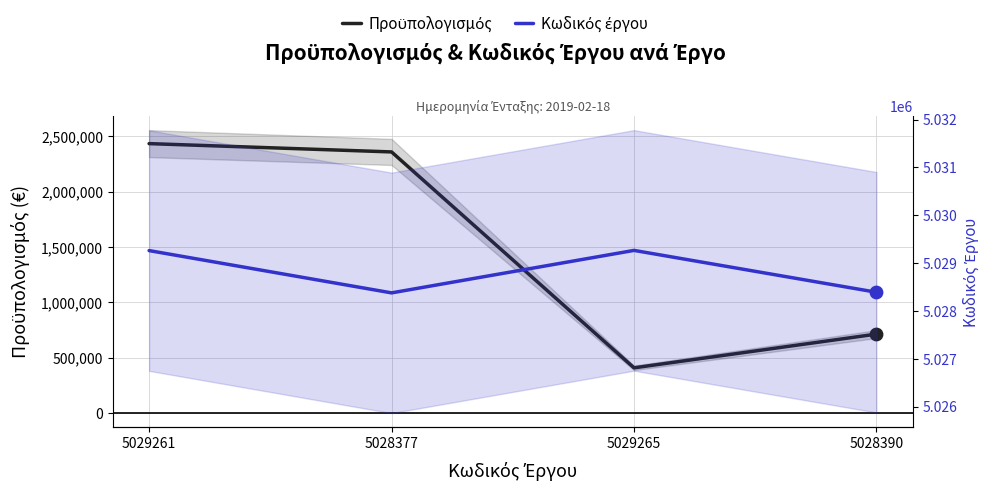

Which series has the widest spread of Y values?

Προϋπολογισμός